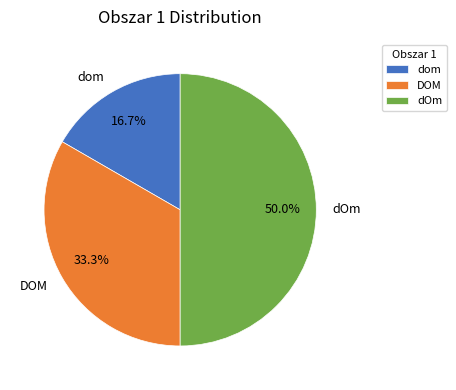

Which category has the smallest portion of the pie?

dom